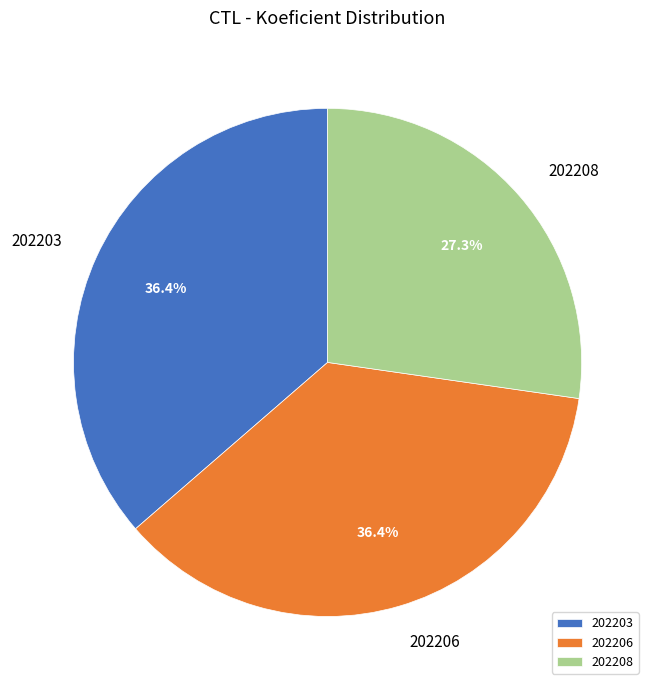

Which category has the smallest portion of the pie?

202208